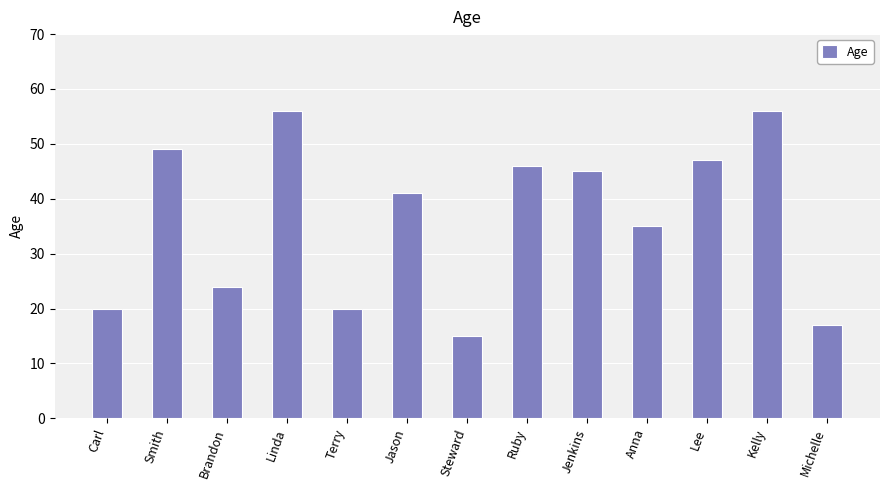

Between Terry and Linda, which is larger?

Linda